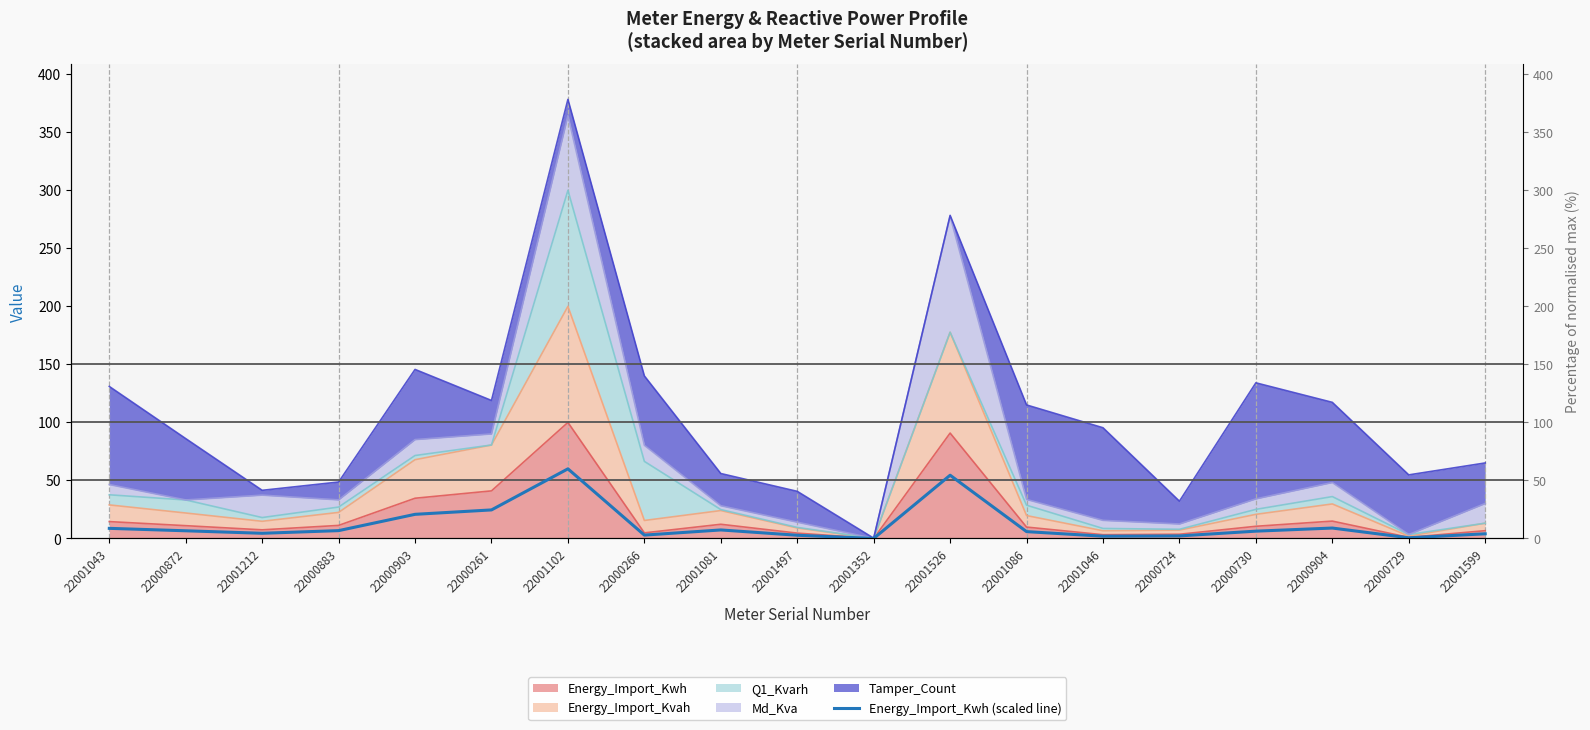

How many interior local valleys (lower than both neighbors) does the data have?

5